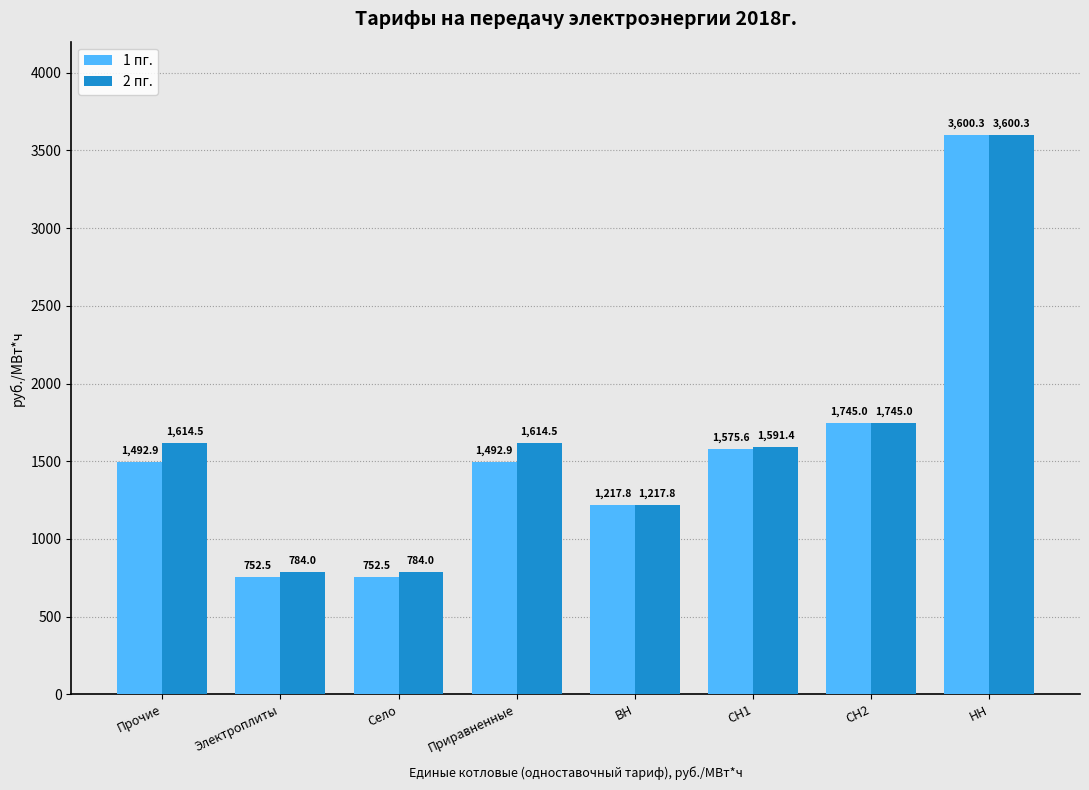

What is the label of the 2nd bar from the right?

СН2